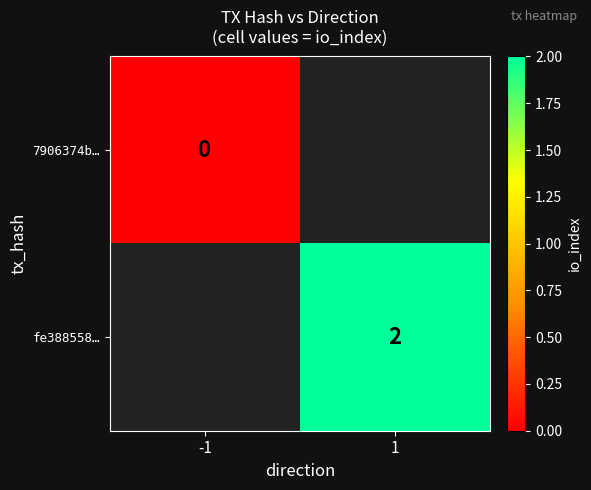

Which category has the highest value across all series?

1